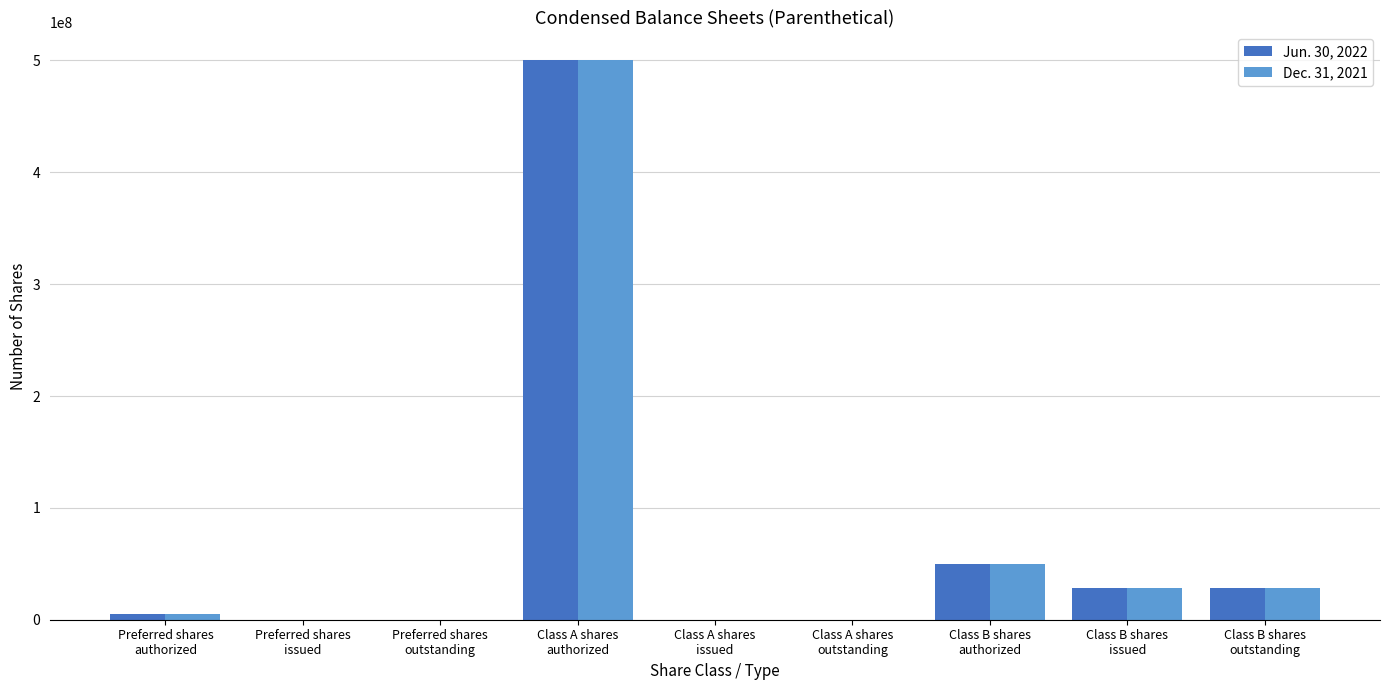

What is the greatest value displayed?

500000000